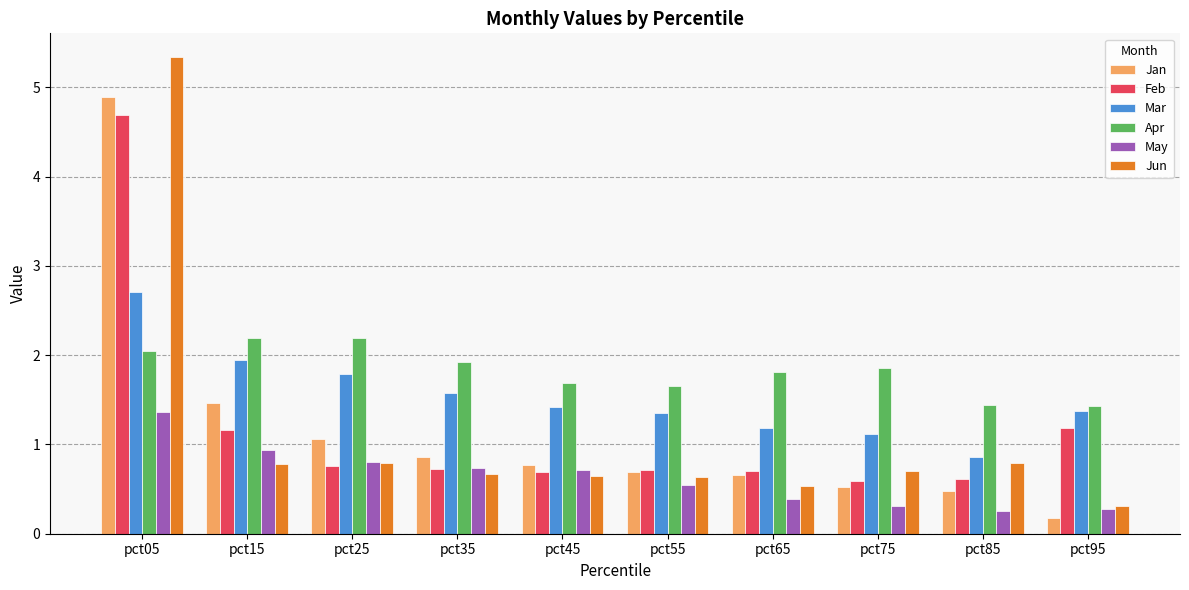

What is the difference between the maximum and minimum values in the Mar series?

1.8